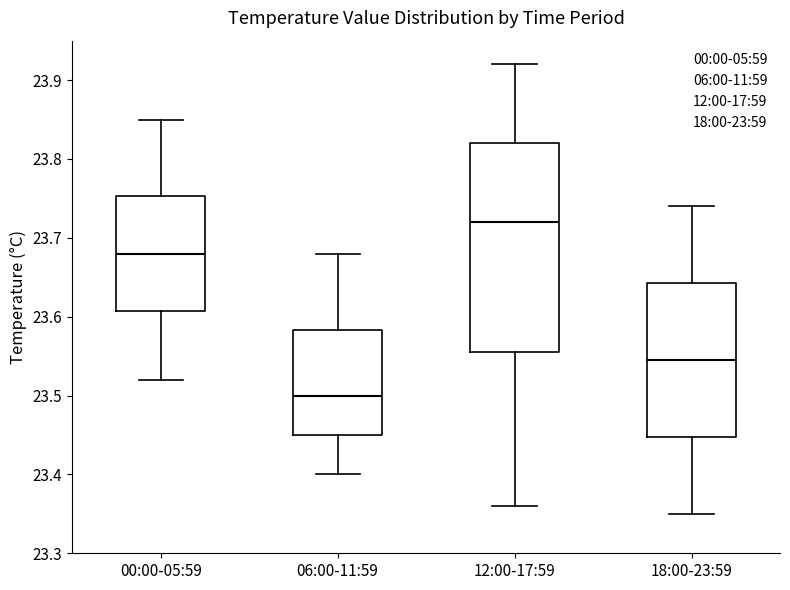

Which box is the tallest, from its lower edge to its upper edge?

12:00-17:59